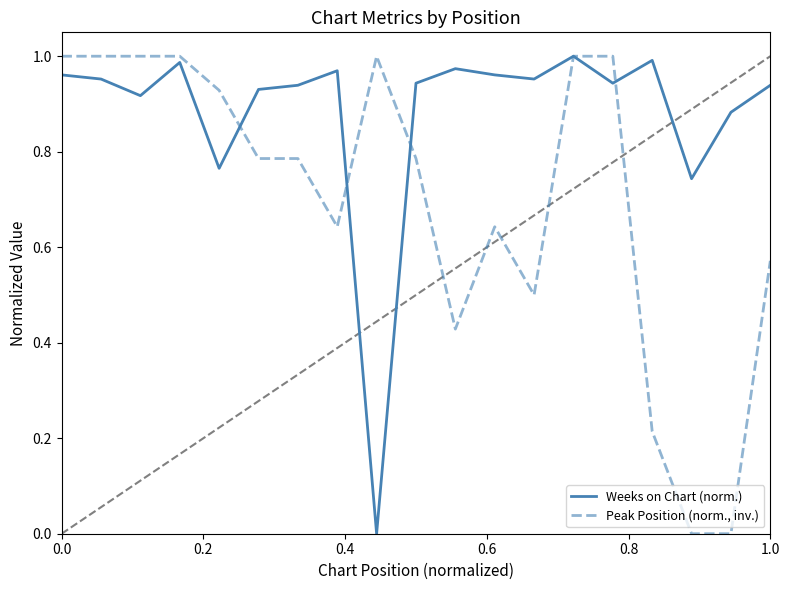

How many distinct data groups are displayed?

2